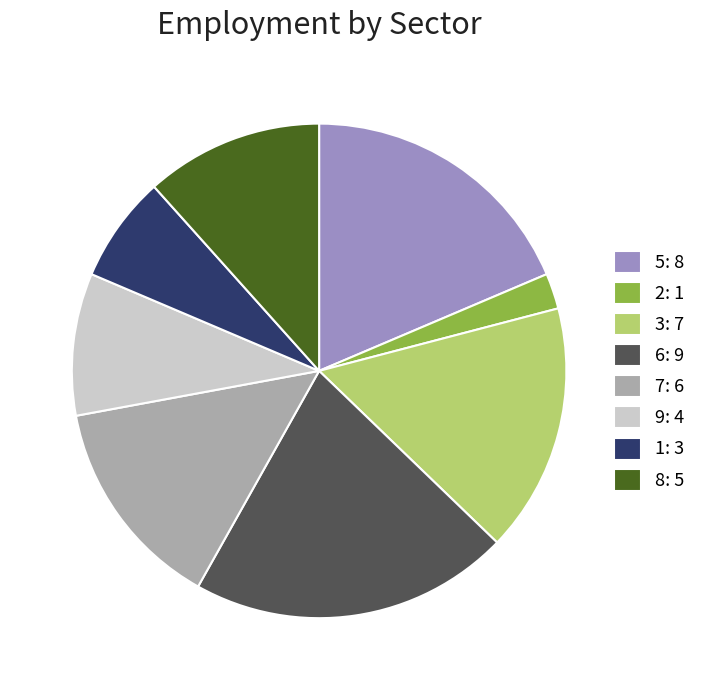

Which has a higher value, 1 or 5?

5